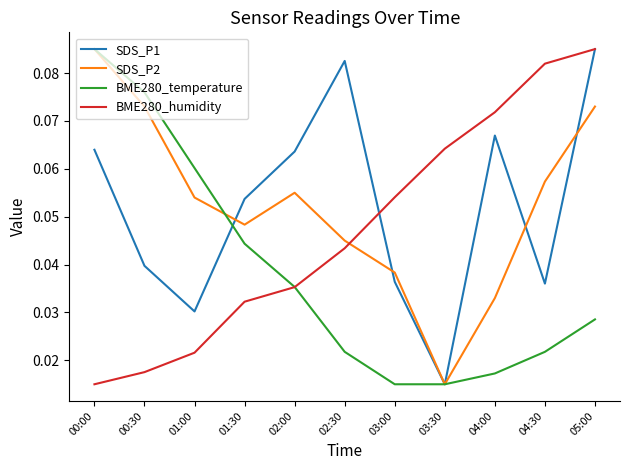

What position from the left is 02:30?

6